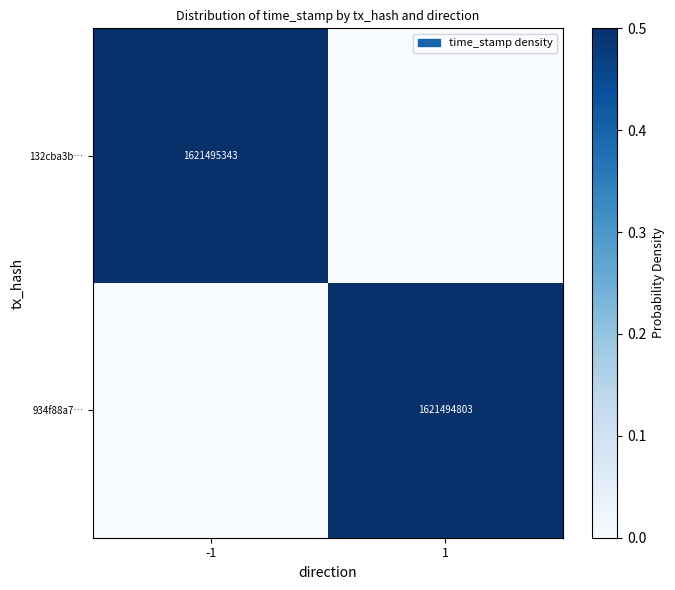

At which label is 934f88a7… closest to 0?

-1